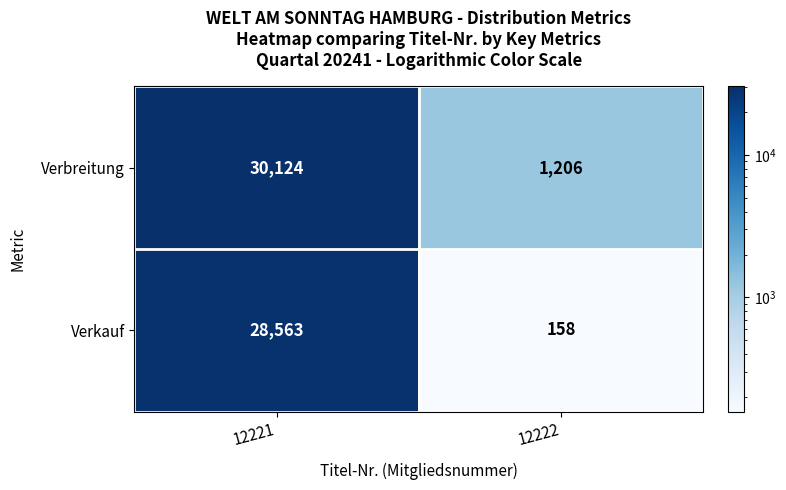

Read the Verbreitung value at 12222, to the nearest 50.

1200